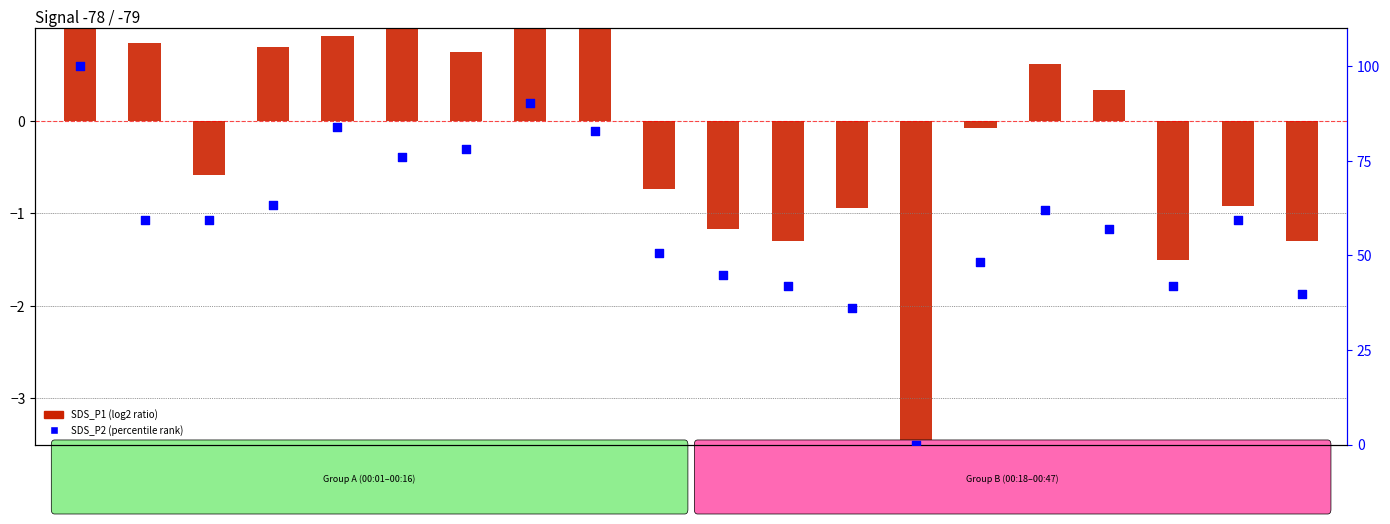

Which series reaches the minimum Y coordinate?

SDS_P1 (log2 ratio)